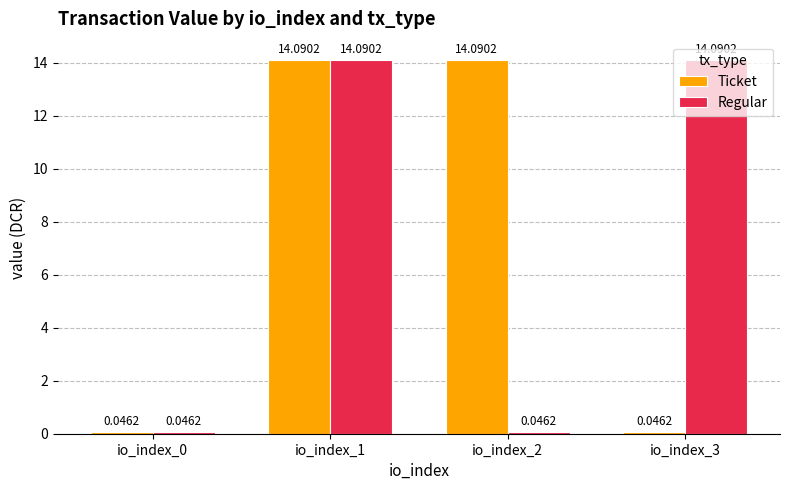

At which category is the sum across all series the highest?

io_index_1